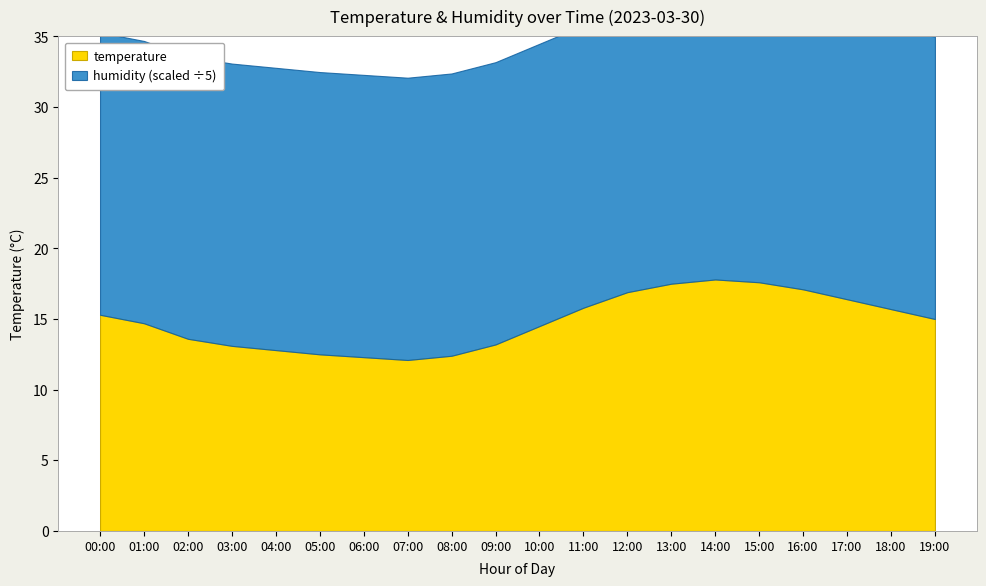

What is the approximate value of temperature at 02:00?

13.6